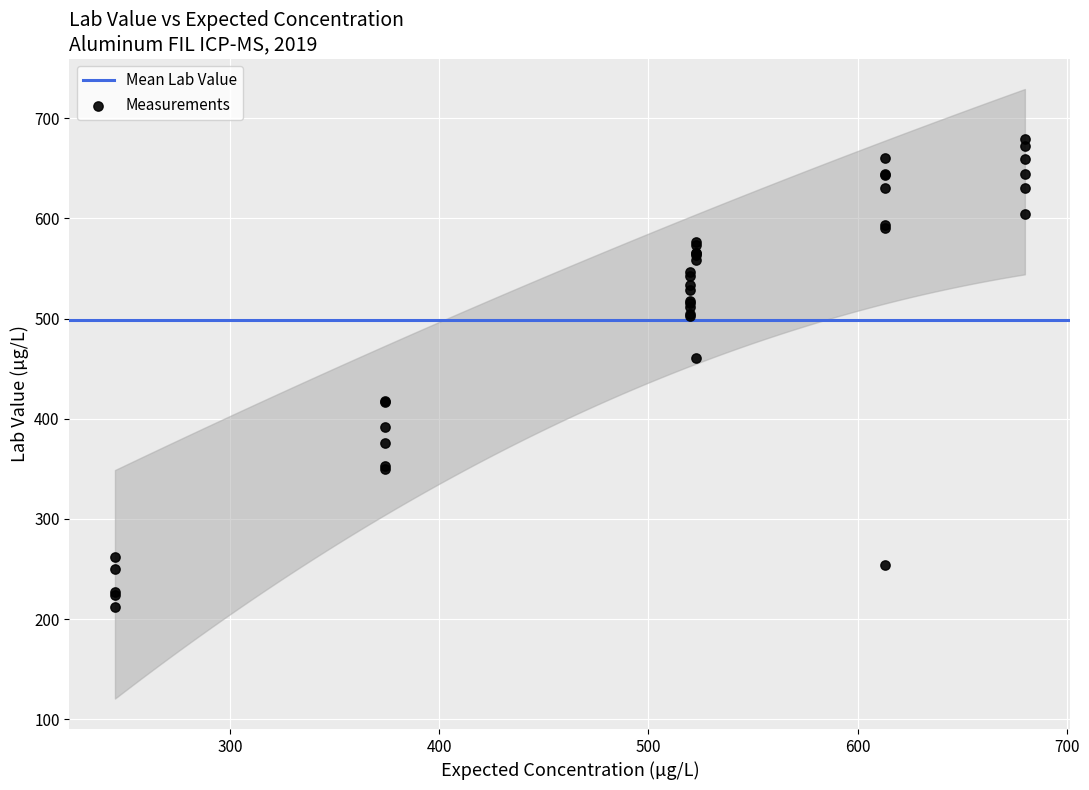

What Y value in the scatter plot is closest to 445?

460.5